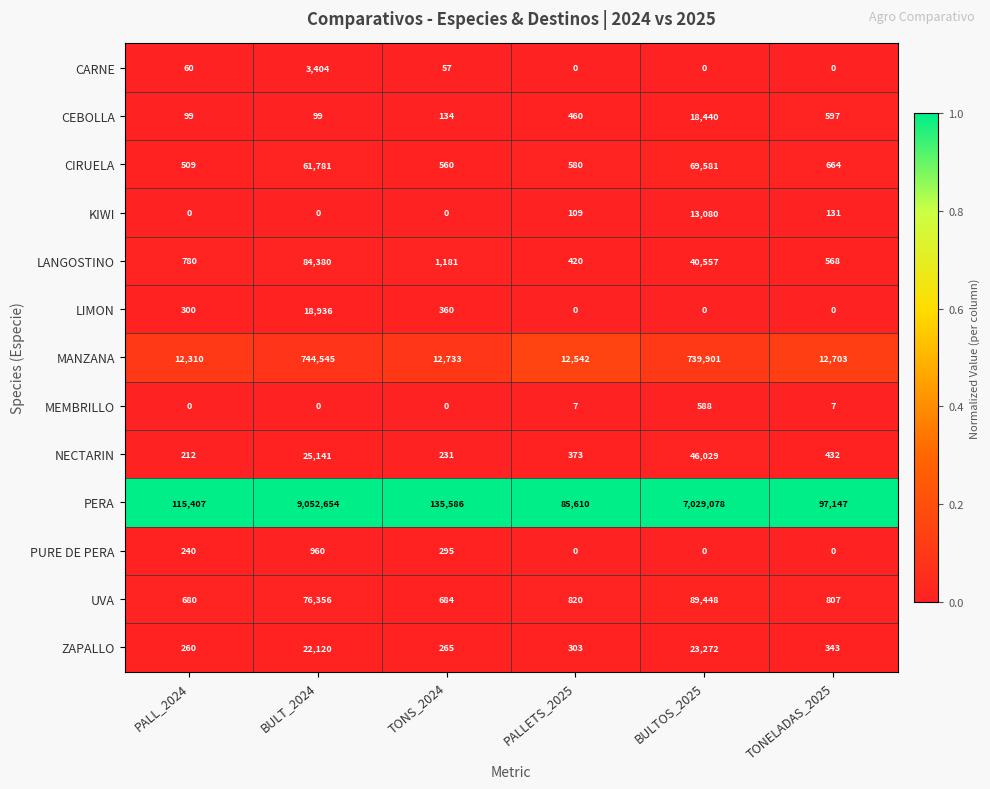

Which series has the largest total across all categories?

PERA